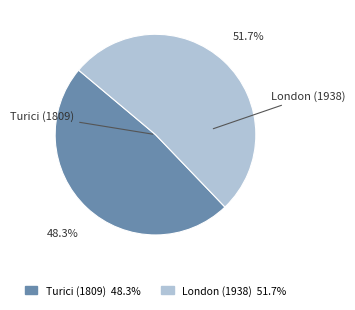

What is the largest slice in the pie chart?

London (1938)